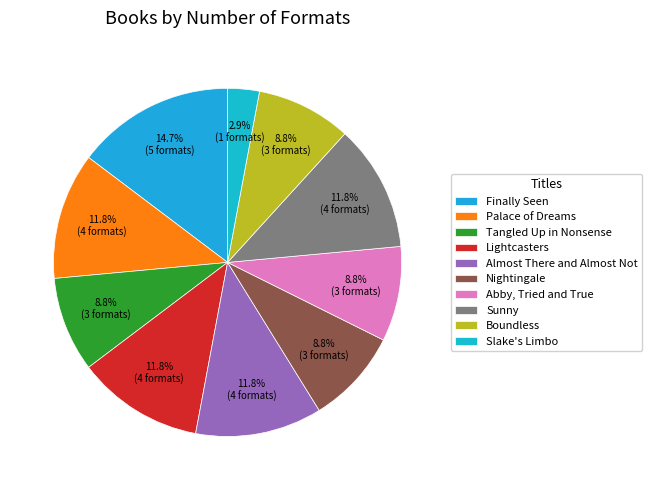

To the nearest percent, what is the combined percentage of Tangled Up in Nonsense and Sunny?

21%